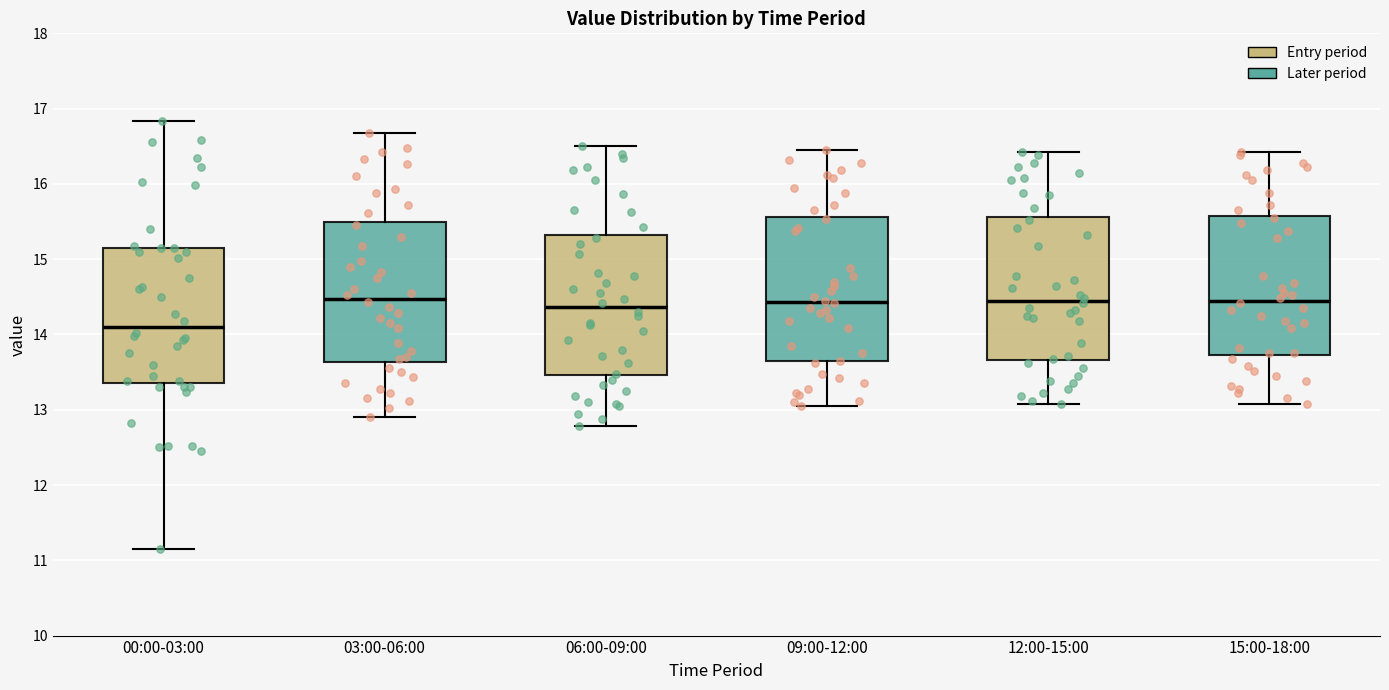

Reading left to right, transcribe this box plot: for each box, give where its median line is, the range the box spans, and where its two whiskers end, as read against the y-axis. The values are not printed on the chart, so give them approximately, as read against the axis.

00:00-03:00: median 14.1, box 13.4 to 15.2, whiskers 11.2 to 16.8
03:00-06:00: median 14.5, box 13.6 to 15.5, whiskers 12.9 to 16.7
06:00-09:00: median 14.4, box 13.5 to 15.3, whiskers 12.8 to 16.5
09:00-12:00: median 14.4, box 13.6 to 15.6, whiskers 13.1 to 16.5
12:00-15:00: median 14.5, box 13.7 to 15.6, whiskers 13.1 to 16.4
15:00-18:00: median 14.5, box 13.7 to 15.6, whiskers 13.1 to 16.4